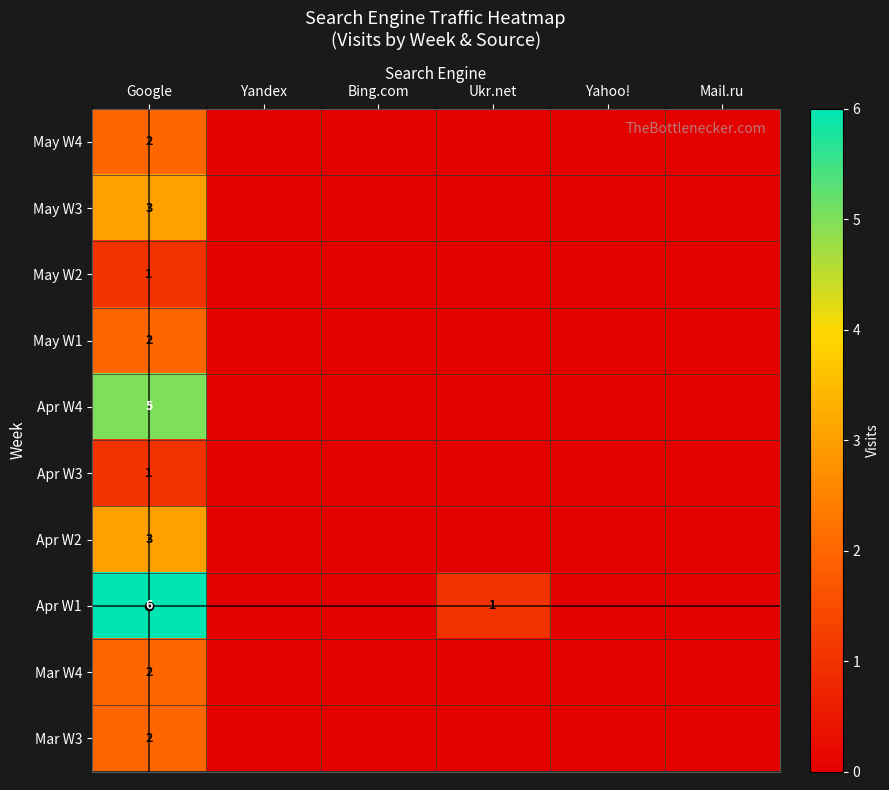

How many values in Mar W4 are above zero?

1